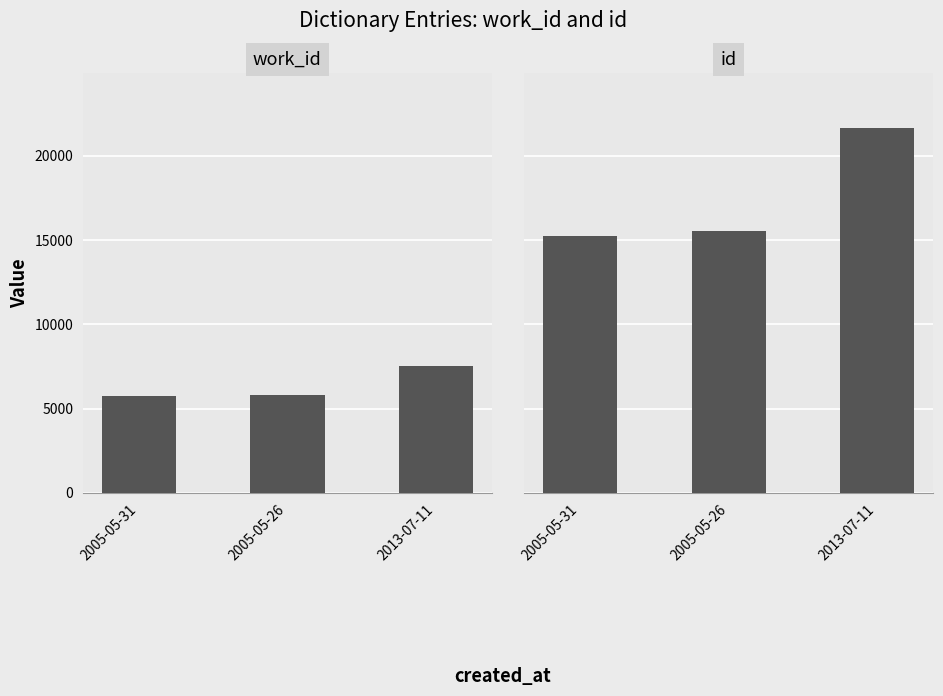

Is it true that id equals 9357 at 2013-07-11?

False